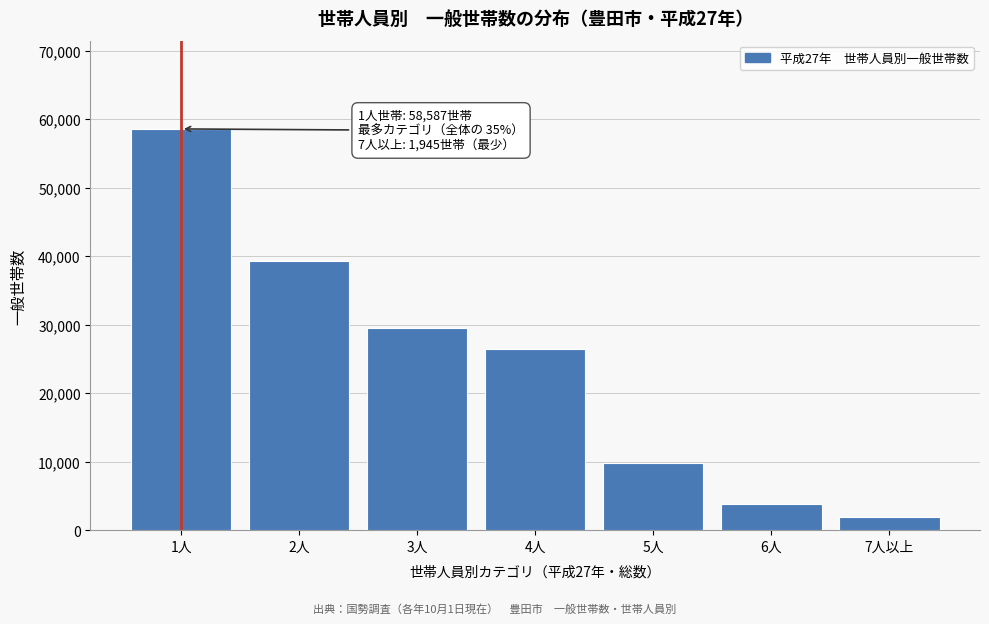

Reading left to right, transcribe all the data shown in this chart.

1人=58587	2人=39313	3人=29503	4人=26483	5人=9740	6人=3889	7人以上=1945